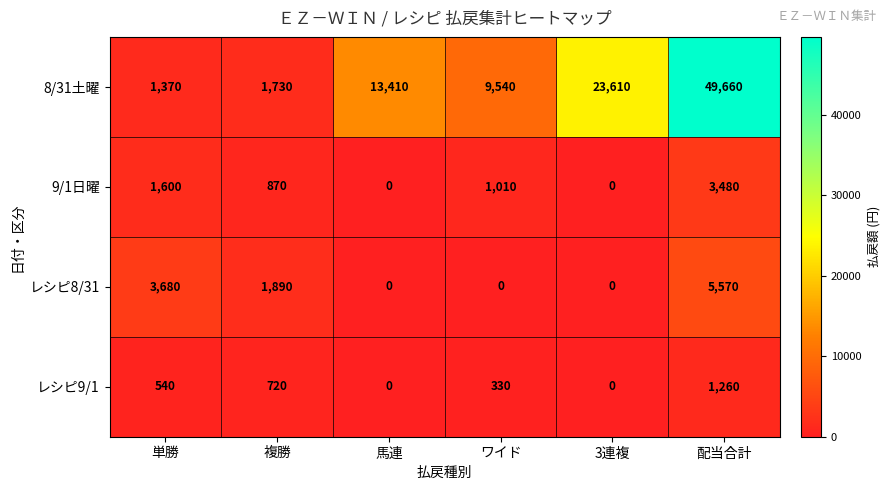

Reading left to right, list all the values displayed in this chart.

8/31土曜: 1370	1730	13410	9540	23610	49660
9/1日曜: 1600	870	0	1010	0	3480
レシピ8/31: 3680	1890	0	0	0	5570
レシピ9/1: 540	720	0	330	0	1260